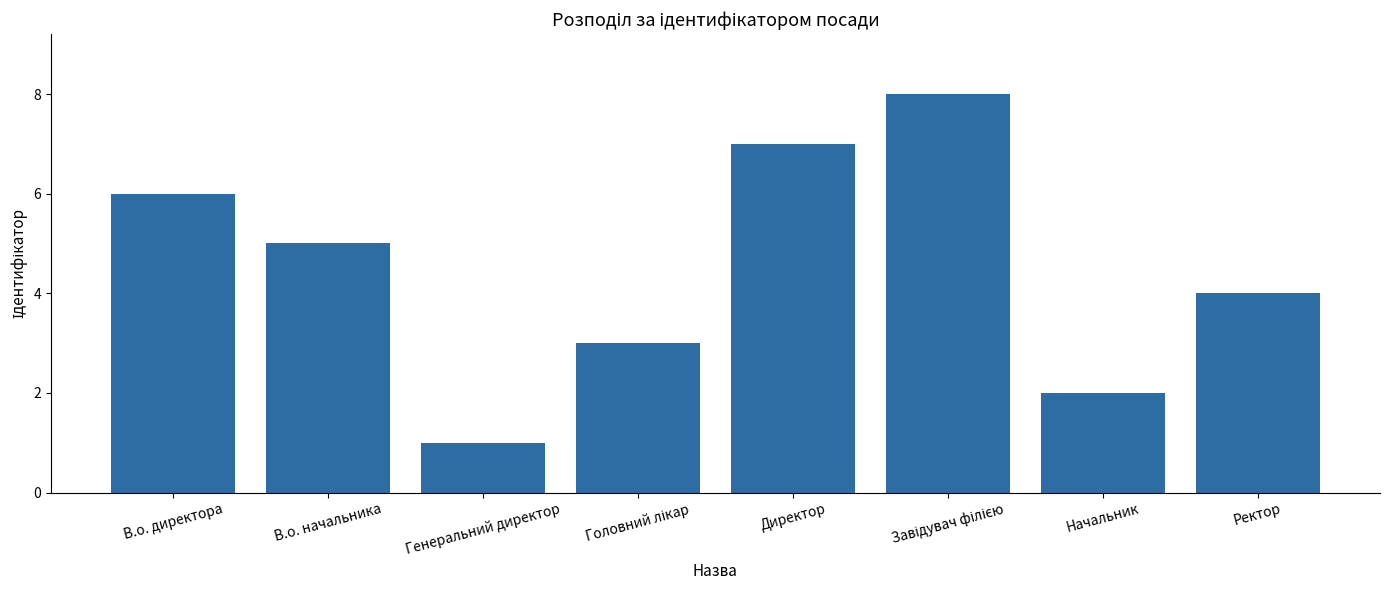

Where is the data nearest to the value 4?

Ректор